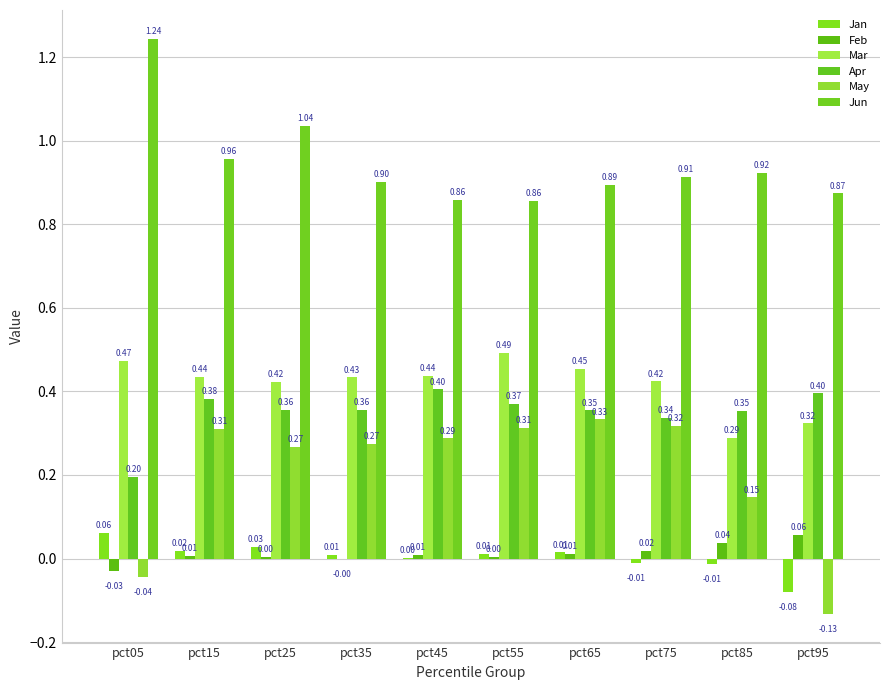

Which series has the largest total across all categories?

Jun